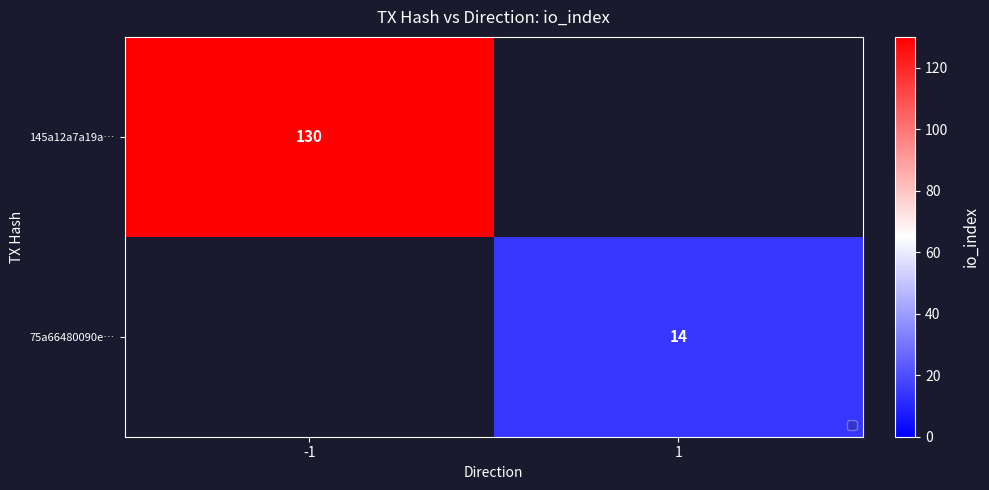

What is the greatest value displayed?

130.0